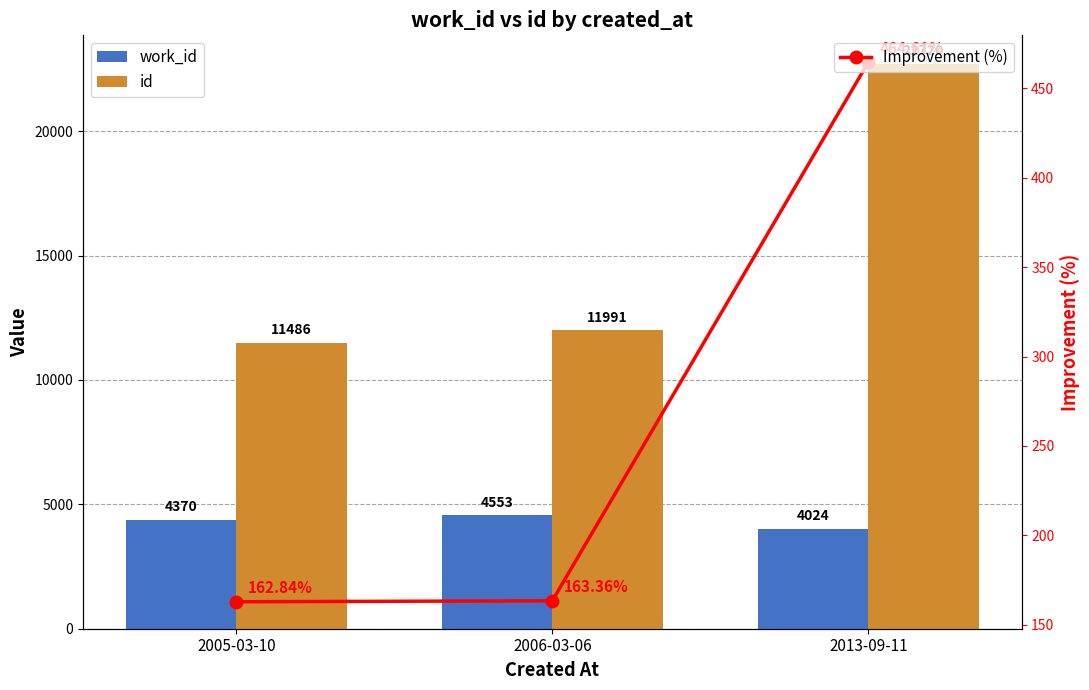

Rank the categories by Improvement (%) value from lowest to highest.

2005-03-10, 2006-03-06, 2013-09-11